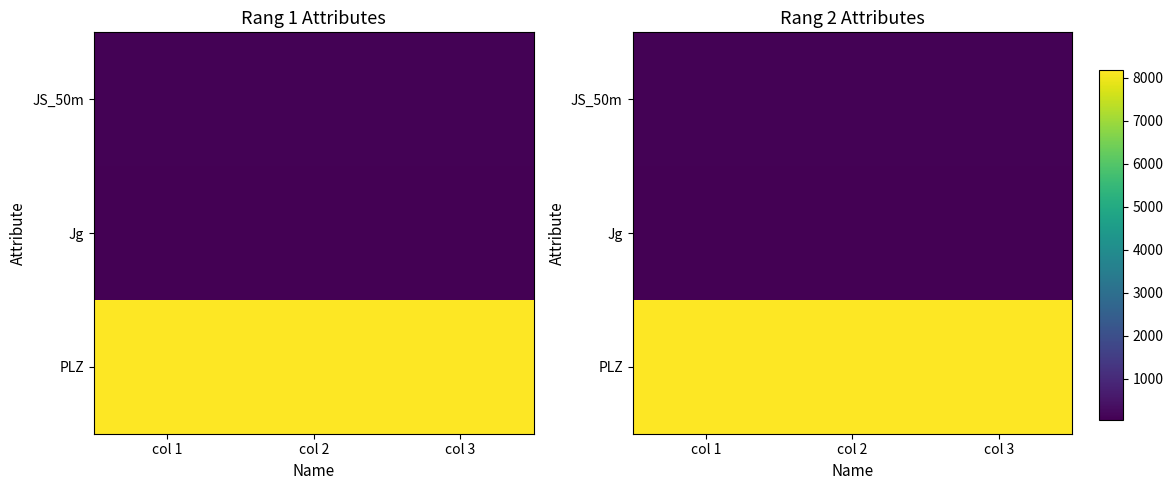

The value of JS_50m at col 2 is 72. True or false?

True